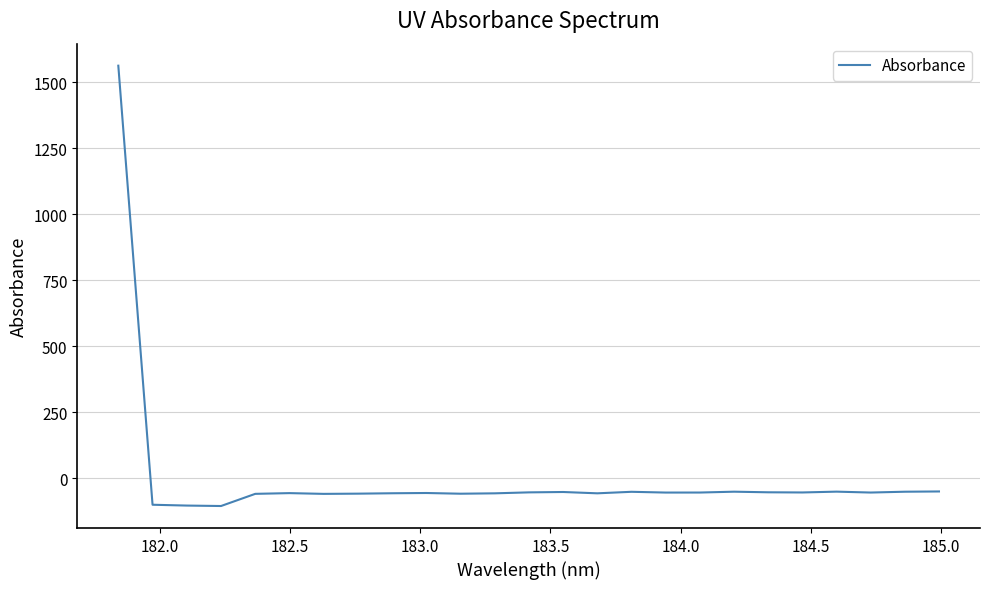

Does the chart have visible grid lines?

Yes